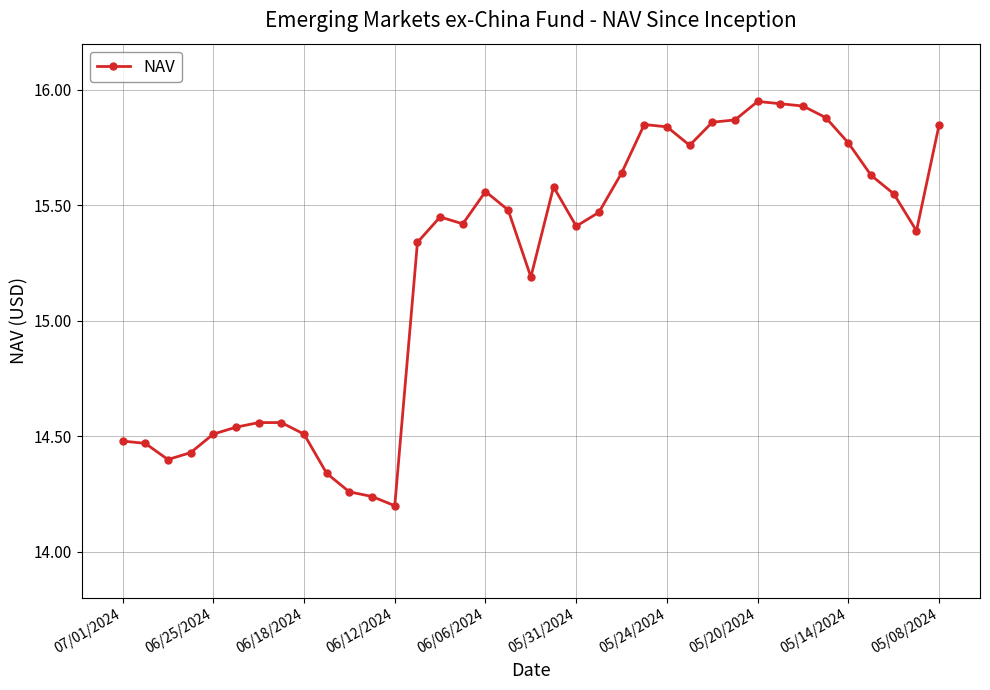

How many values are between 14 and 15?

13